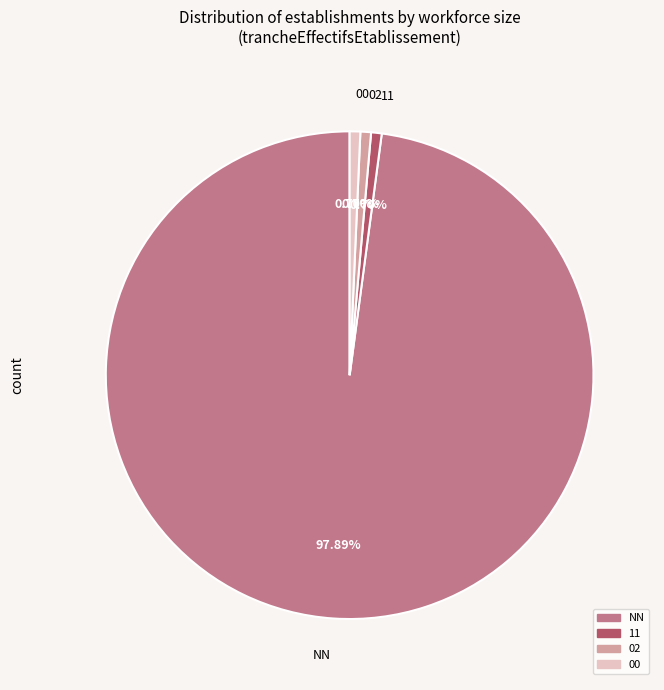

Is there a majority slice in this chart?

Yes